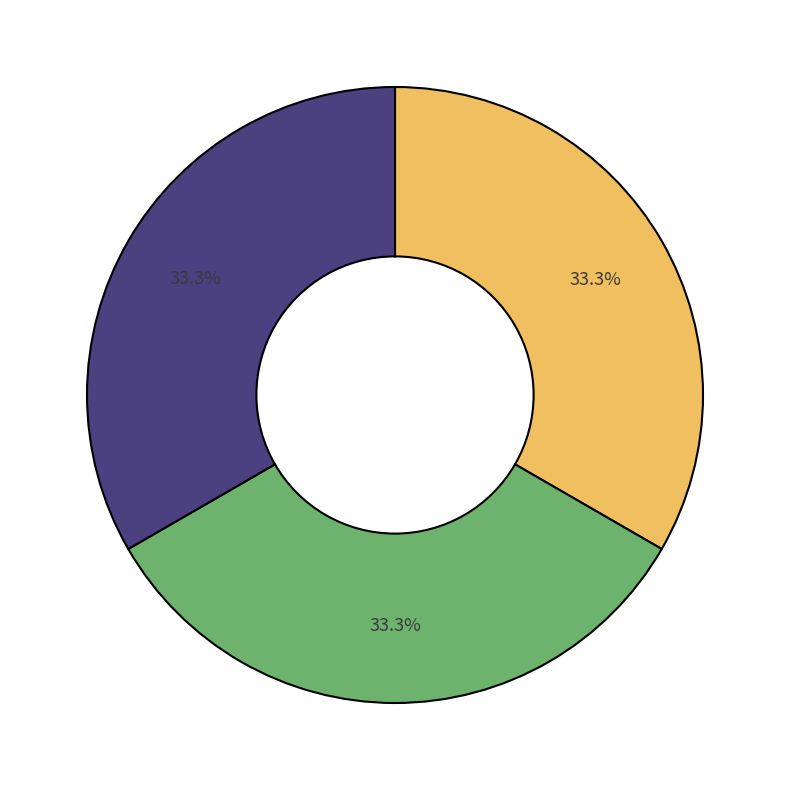

Does any single category account for the majority?

No